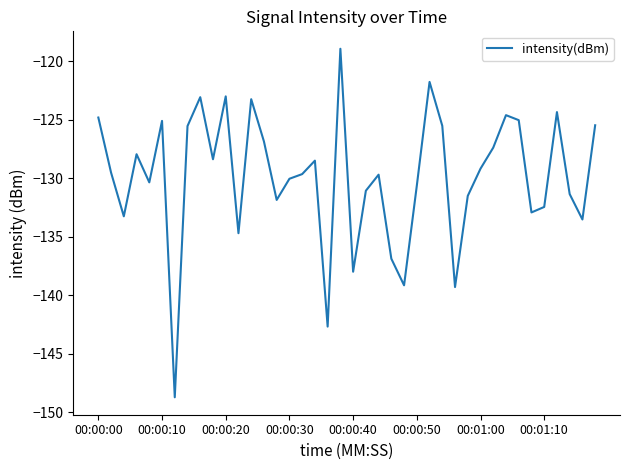

What is the maximum value shown in the chart?

-118.9